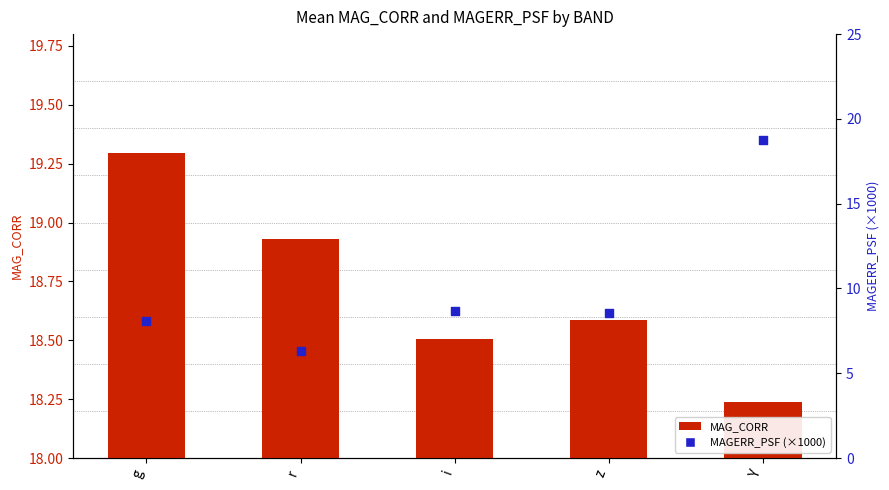

Is the value of MAGERR_PSF (×1000) at g greater than the value of MAG_CORR at i?

Yes